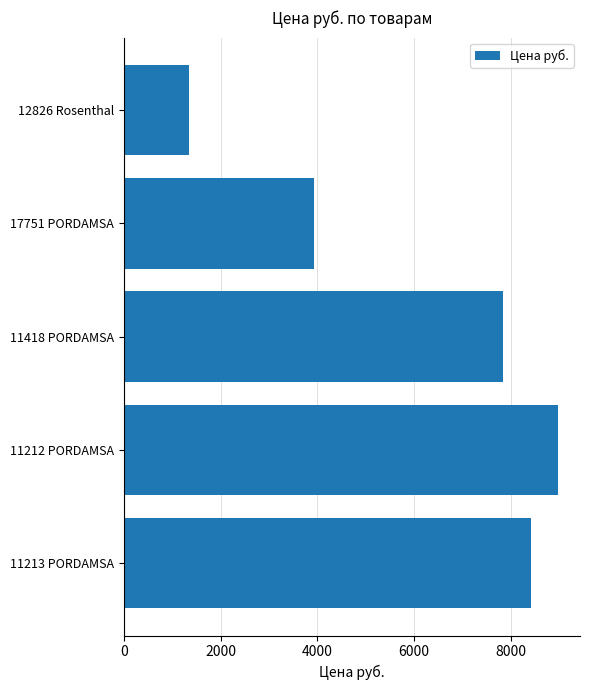

The chart shows a value of 8979.0 at 11212 PORDAMSA. True or false?

True